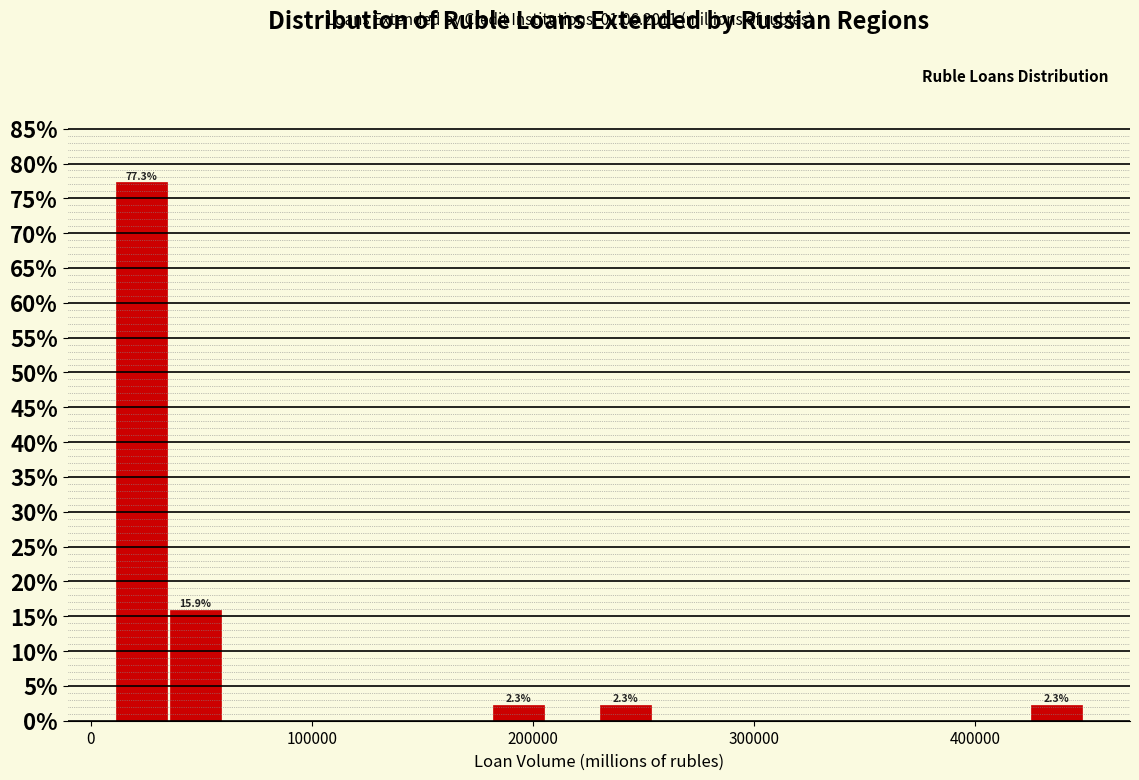

Around what value on the x-axis is the tallest bar? Give the approximate position of its centre, as read against the axis.

20000